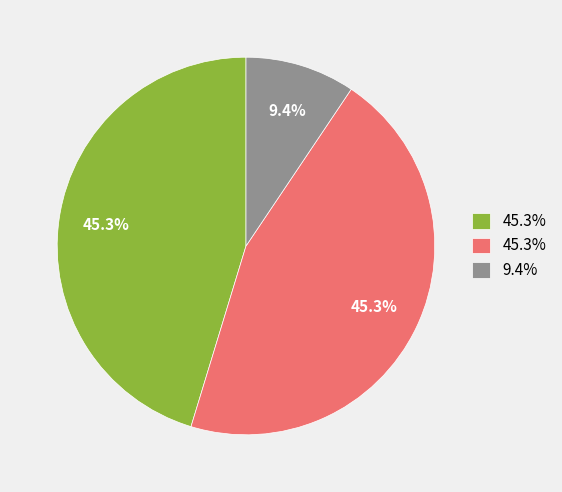

Is there a majority slice in this chart?

No